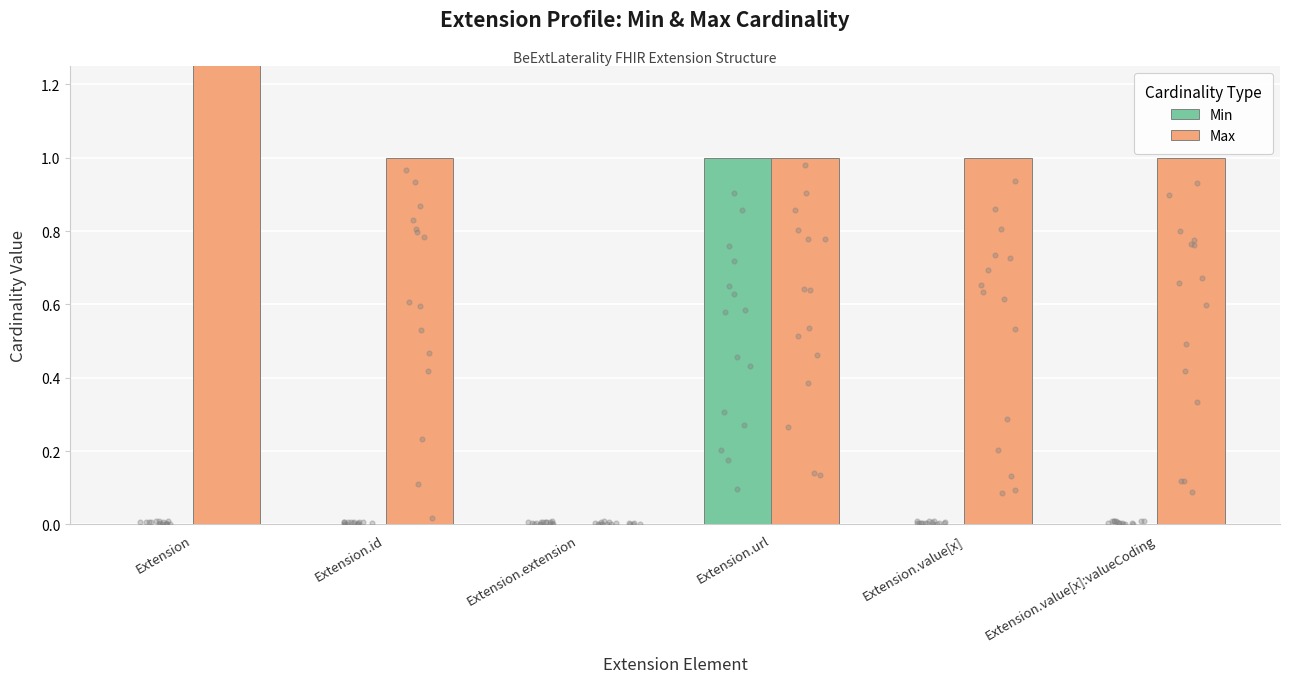

Which series has the largest total across all categories?

Max